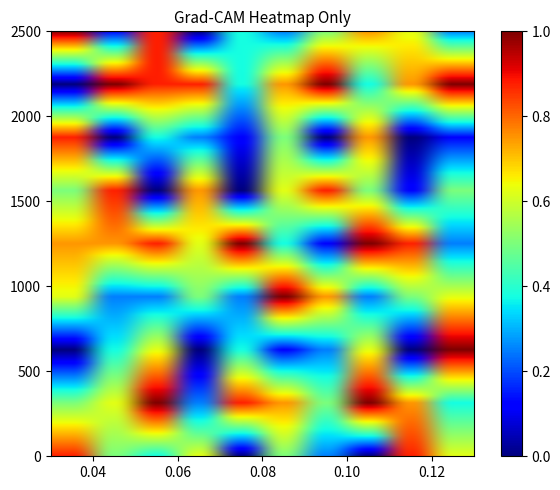

Reading left to right, transcribe all the data shown in this chart.

row1: 0.9	0.5	0.4	0.6	0.0	0.5	0.2	0.0	0.9	0.6
row2: 0.5	0.6	1.0	0.3	0.9	0.7	0.5	1.0	0.8	0.4
row3: 0.0	0.4	0.6	0.0	0.4	0.1	0.3	0.6	0.0	1.0
row4: 0.6	0.3	0.3	0.5	0.3	1.0	0.7	0.3	0.5	0.6
row5: 0.7	0.7	0.9	0.6	1.0	0.4	0.1	1.0	0.9	0.3
row6: 0.5	0.9	0.0	0.7	0.0	0.6	0.9	0.5	0.1	0.5
row7: 0.9	0.0	0.4	0.3	0.1	0.5	0.0	0.7	0.0	0.1
row8: 0.0	1.0	0.9	0.9	0.4	0.7	1.0	0.4	0.7	1.0
row9: 1.0	0.1	0.9	0.0	0.4	0.2	0.5	0.8	0.6	0.2